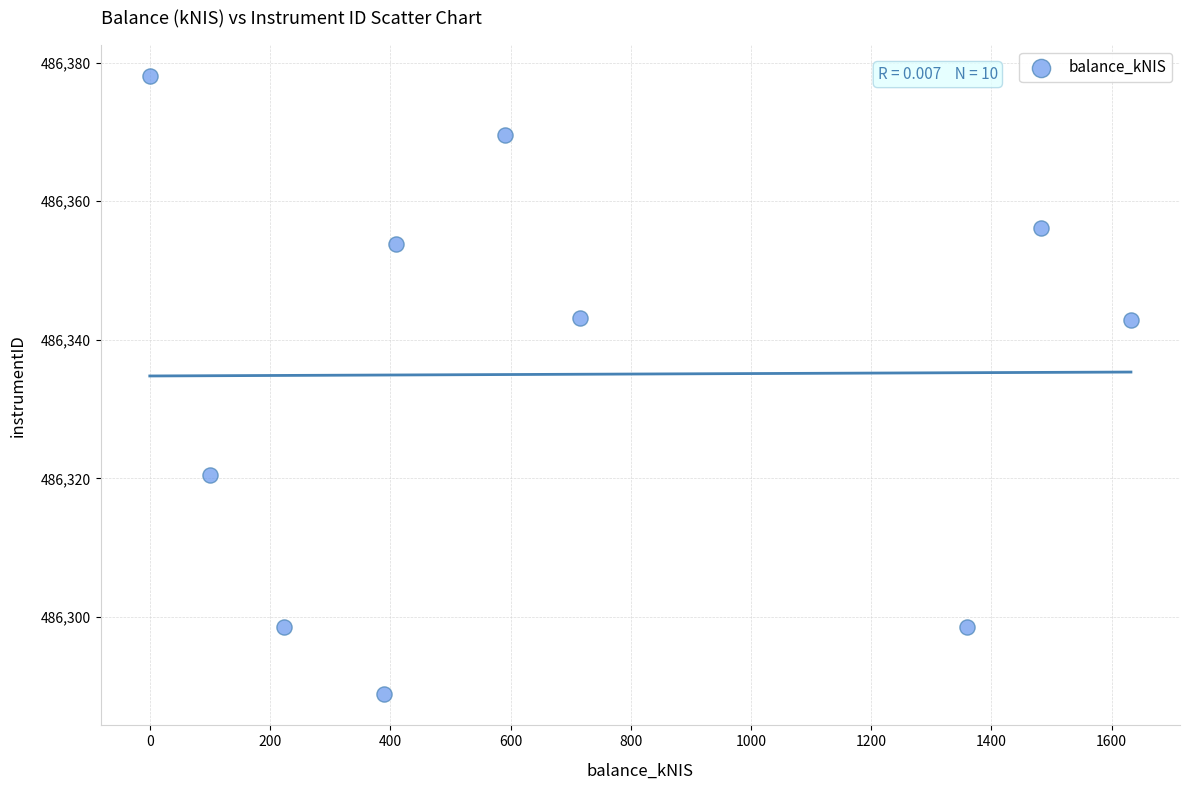

What is the range of X values (max minus min)?

1632.0